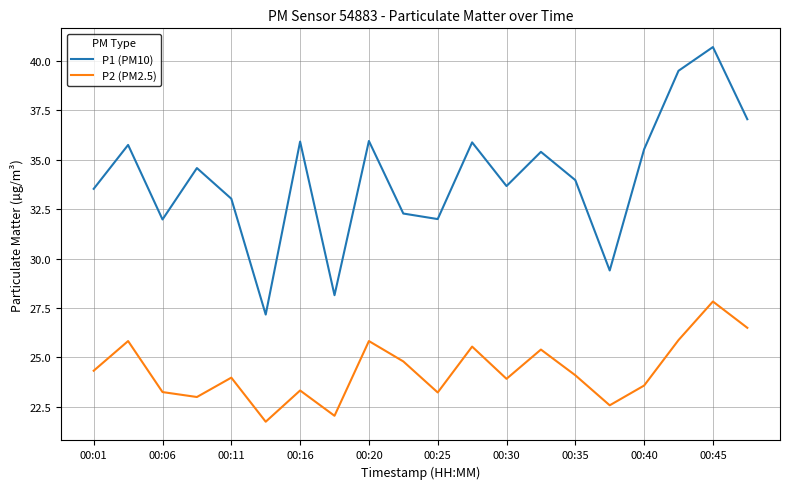

Which series has the largest range (max minus min)?

P1 (PM10)